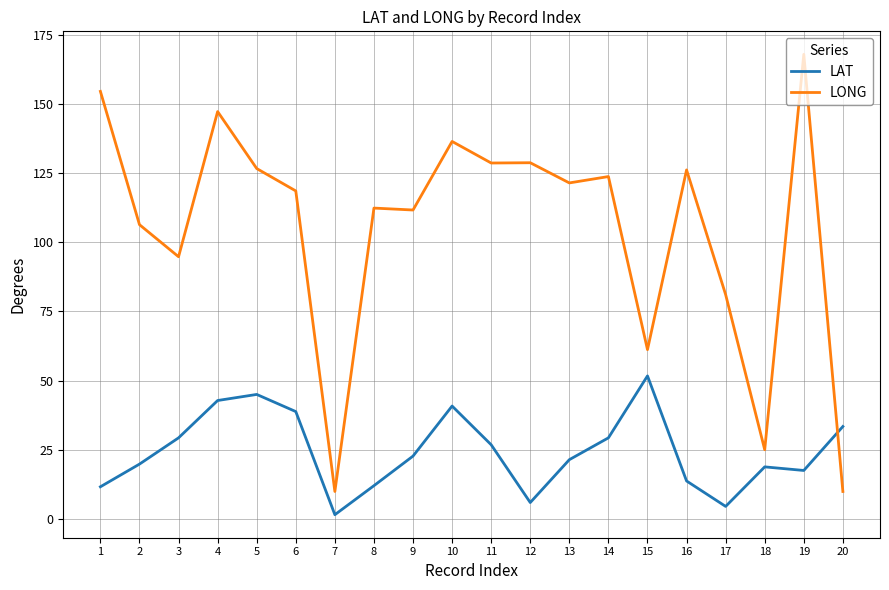

Which series has the largest range (max minus min)?

LONG